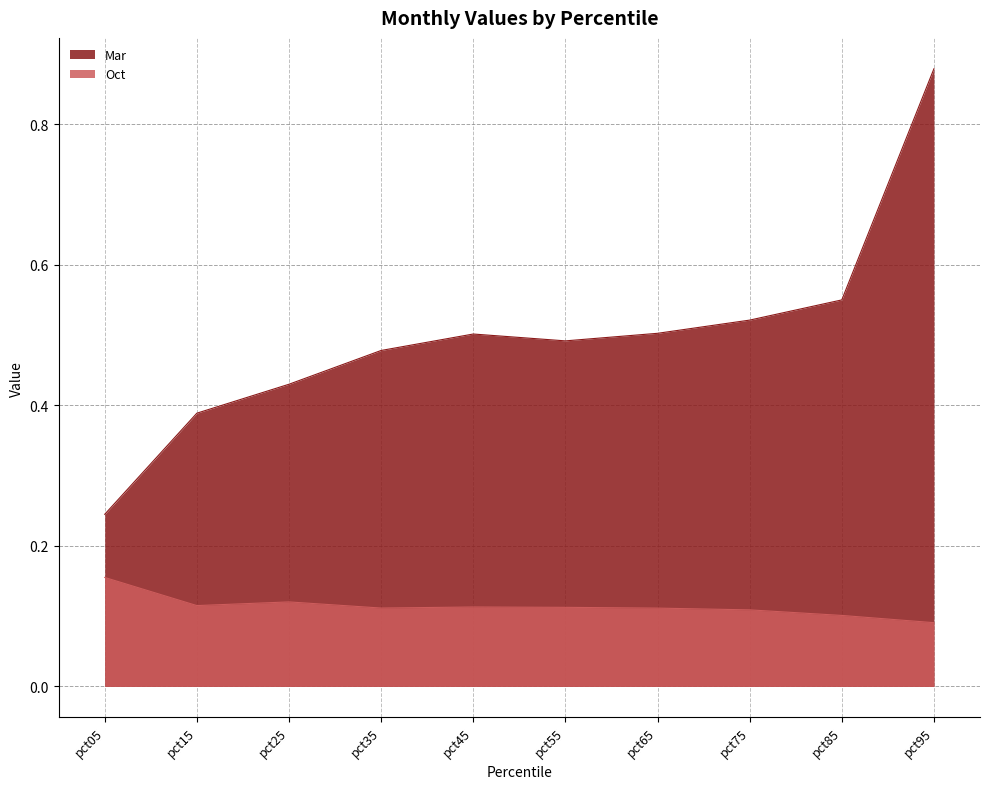

True or false: Oct and Mar cross at least once.

False